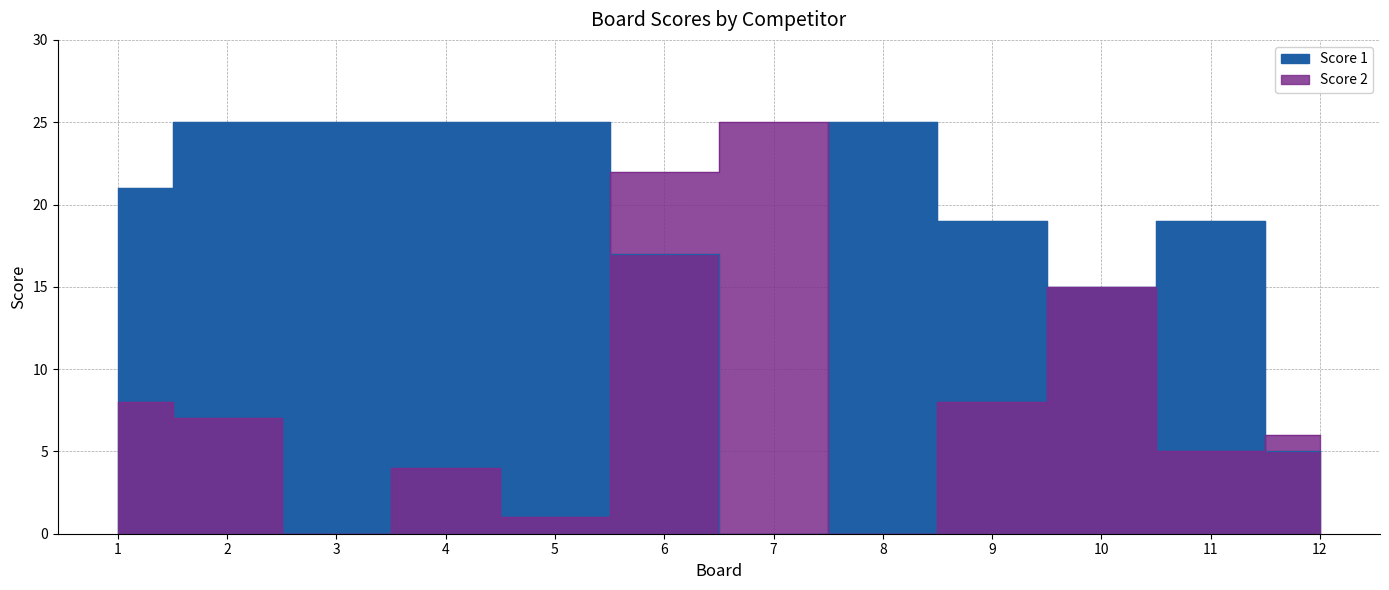

Reading left to right, list all the values displayed in this chart.

Score 1: 1=21	2=25	3=25	4=25	5=25	6=17	7=0	8=25	9=19	10=15	11=19	12=5
Score 2: 1=8	2=7	3=0	4=4	5=1	6=22	7=25	8=0	9=8	10=15	11=5	12=6